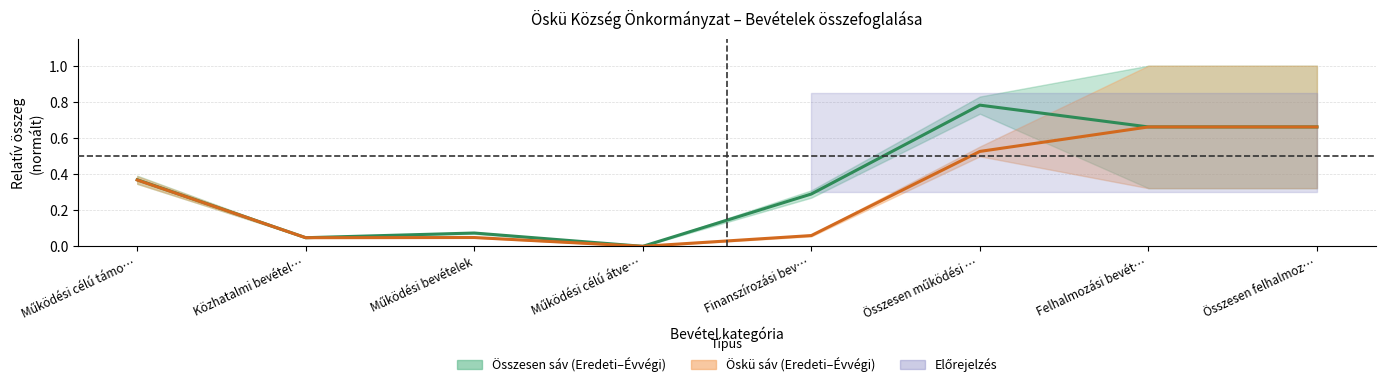

Where is Eredeti (Öskü sáv) nearest to the value 0?

Működési célú átve…